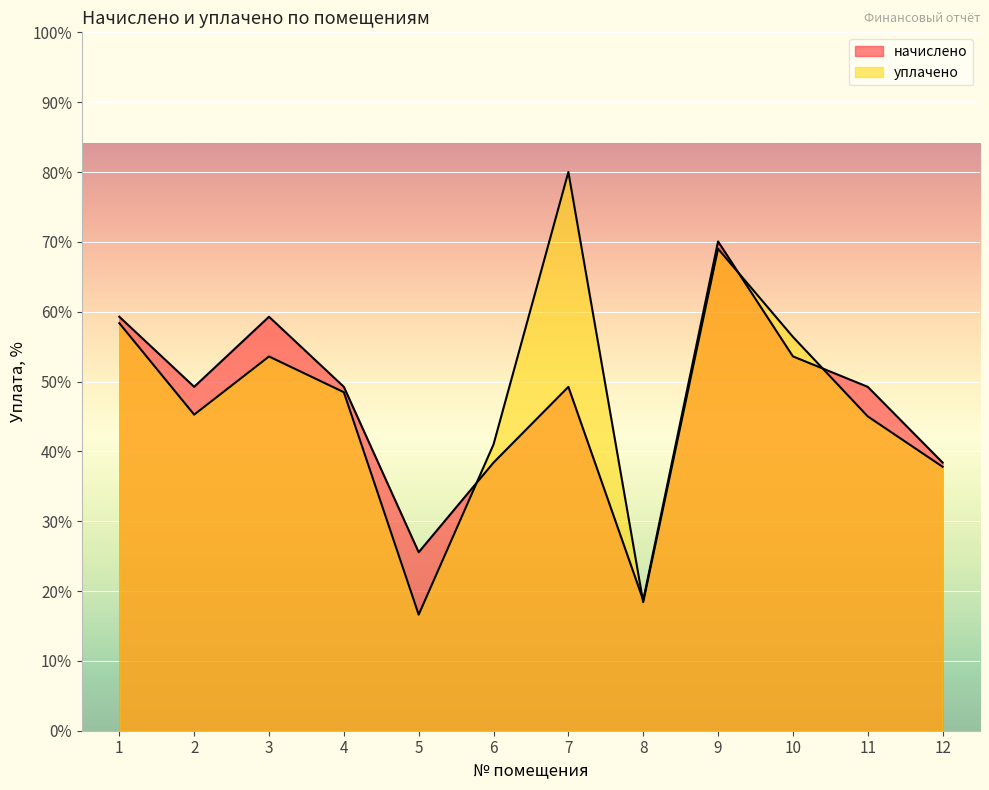

At which label does уплачено first exceed 7465?

1